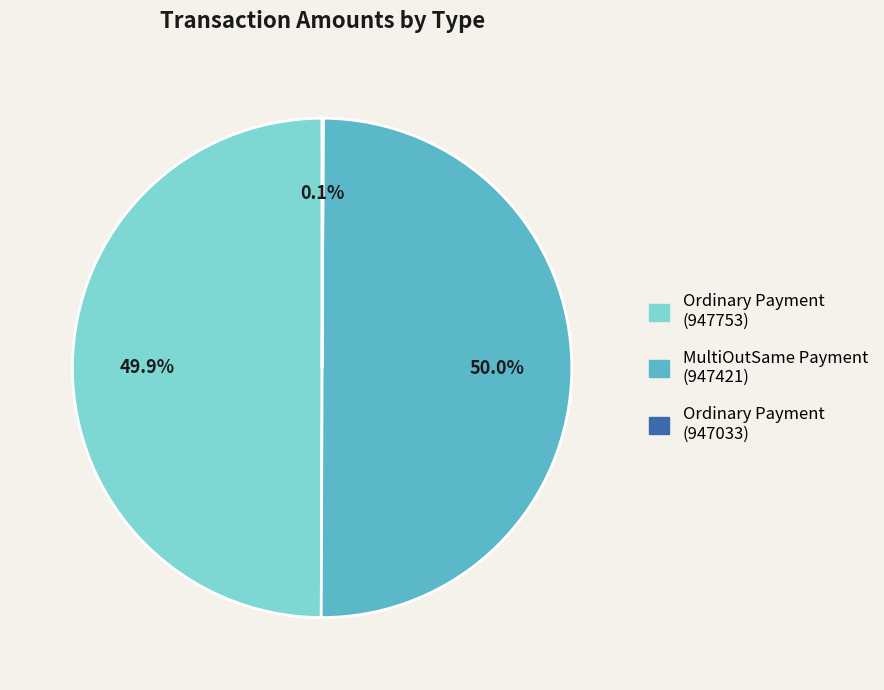

What portion of the pie excludes MultiOutSame Payment (947421)?

50.0%